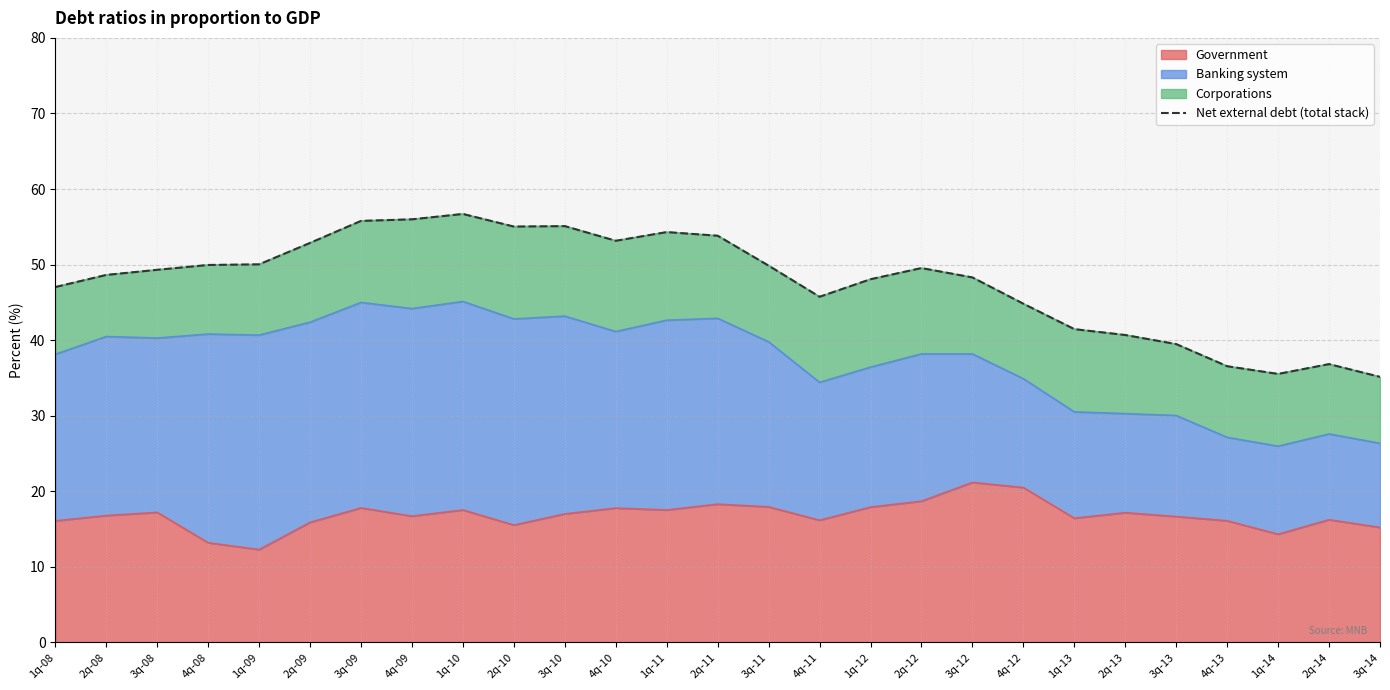

Which category has the highest value across all series?

1q-10